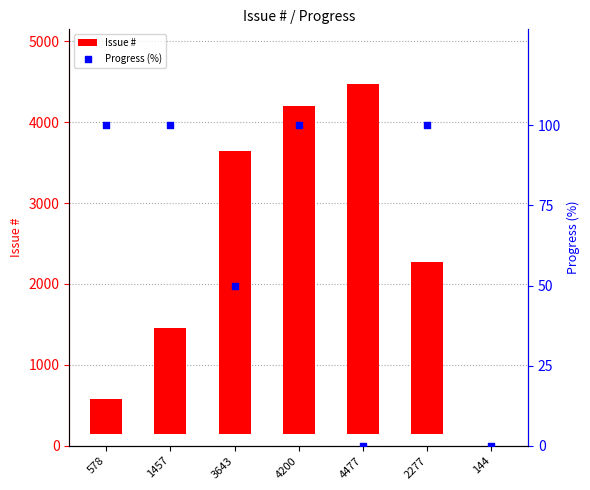

Which series contains the highest Y value?

Issue #